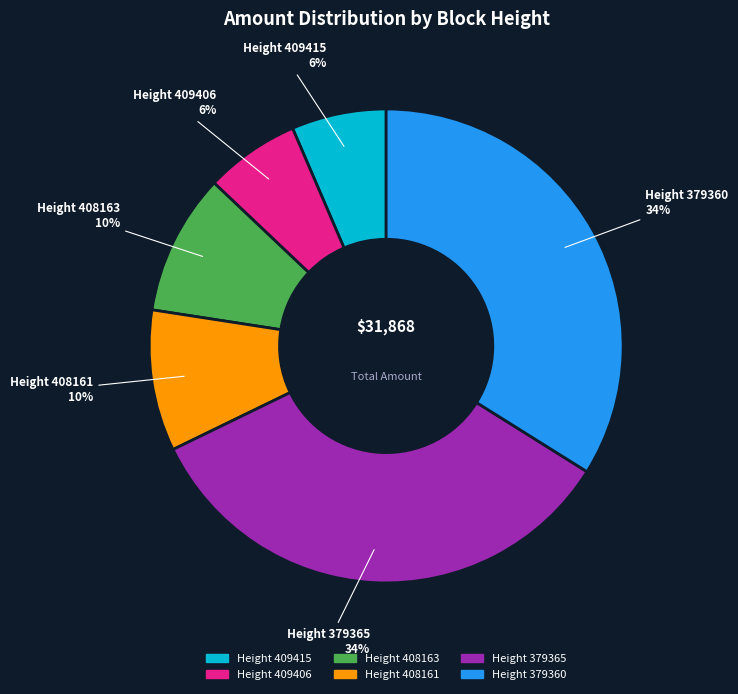

Combined, do Height 379360 and Height 408163 account for over 50%?

No